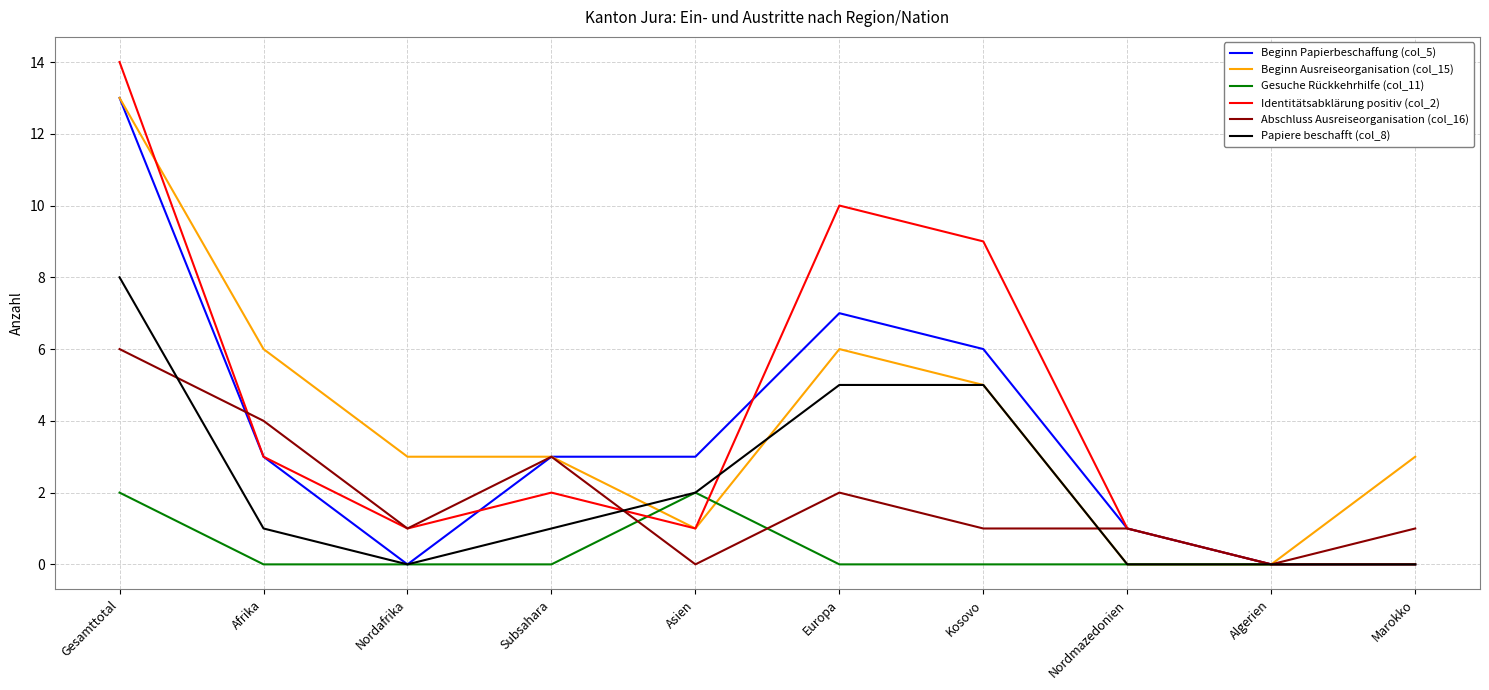

What is the approximate value of Abschluss Ausreiseorganisation (col_16) at Subsahara?

3